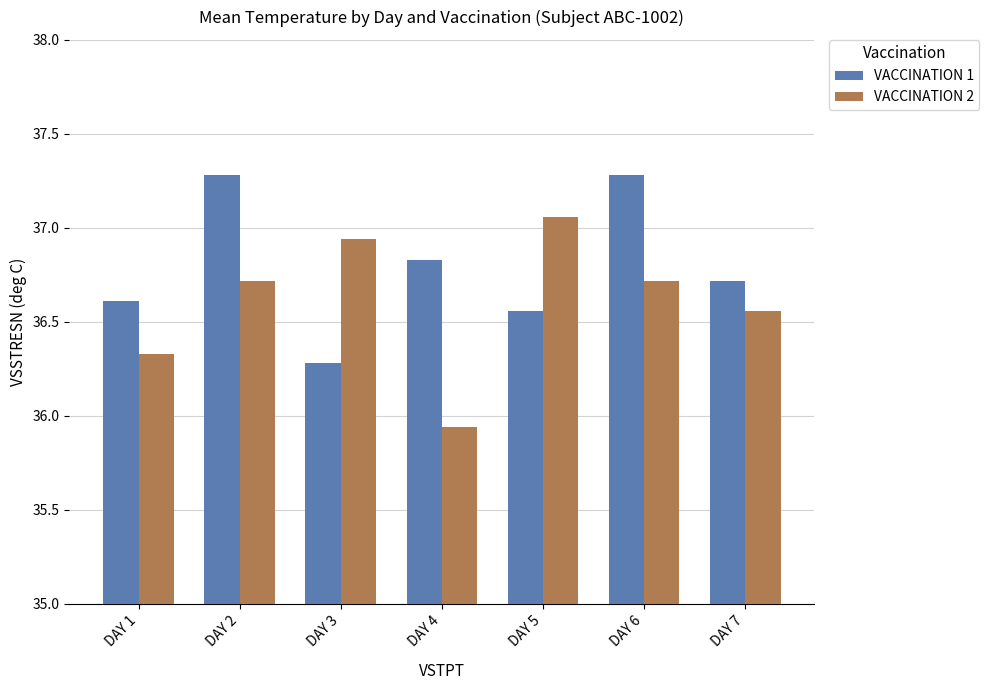

Is it true that VACCINATION 1 equals 37.3 at DAY 2?

True